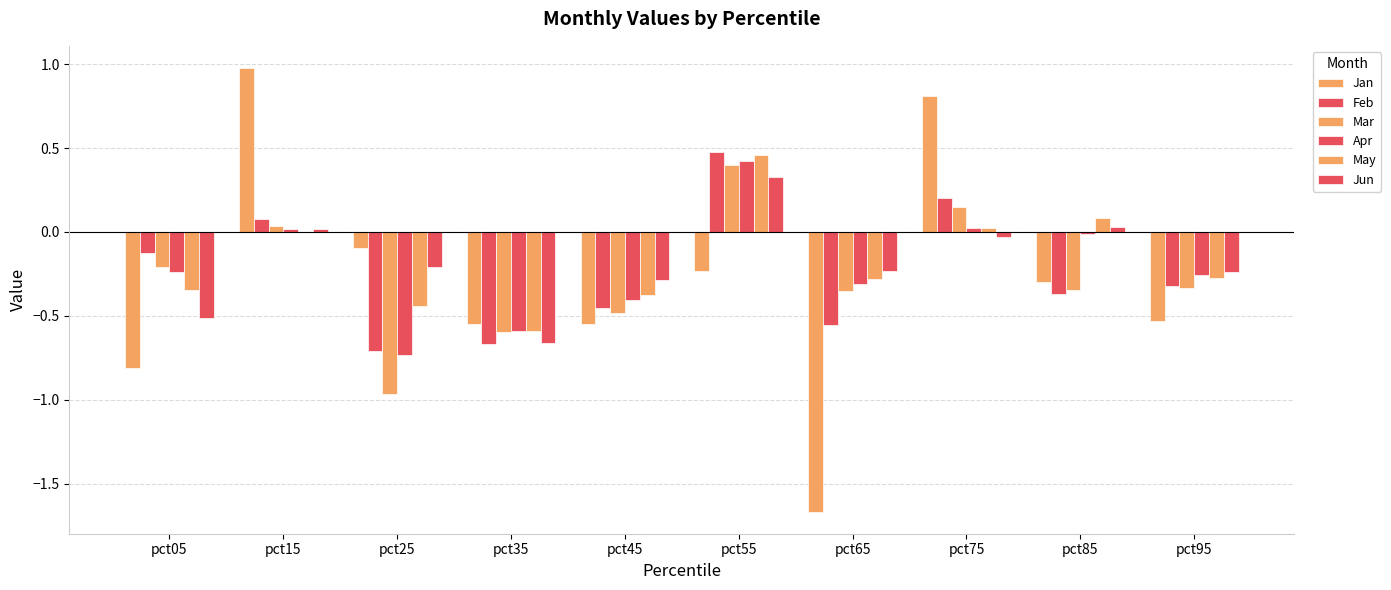

What is the total value across all series at pct05?

-2.2